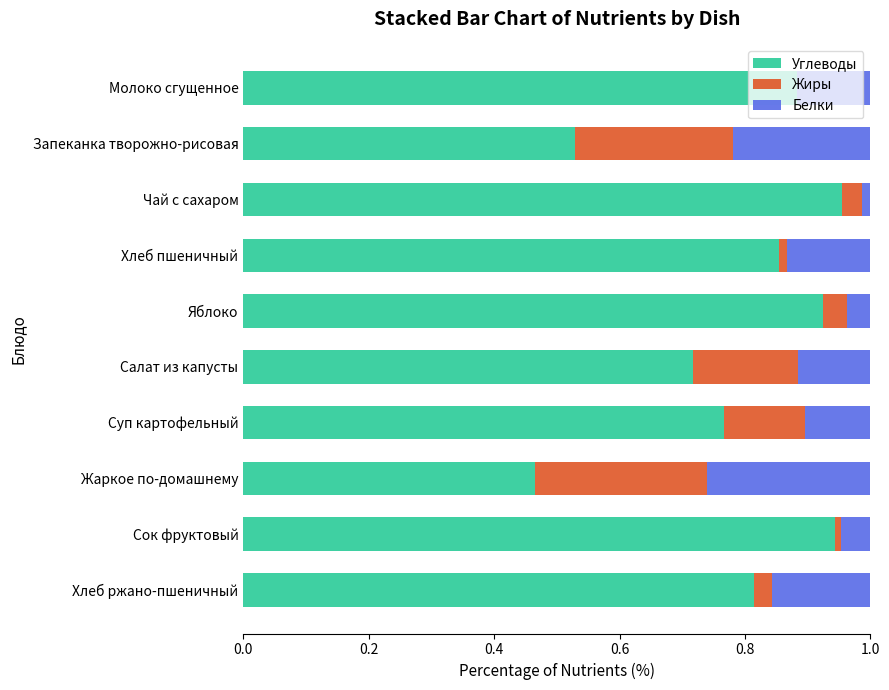

Is it true that Углеводы equals 0.7 at Запеканка творожно-рисовая?

False